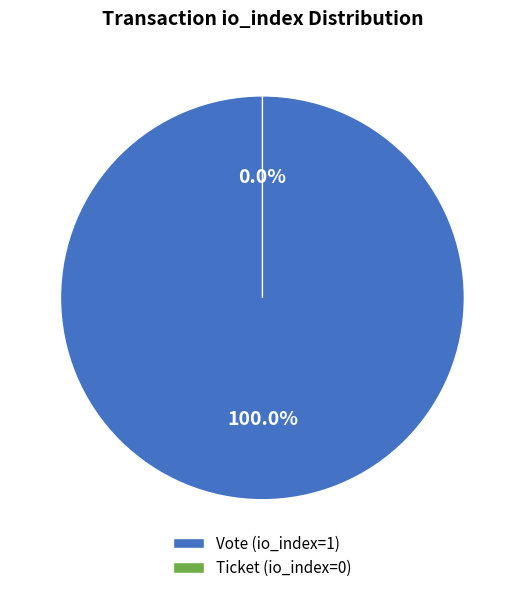

To the nearest percent, what is the combined percentage of Ticket (io_index=0) and Vote (io_index=1)?

100%